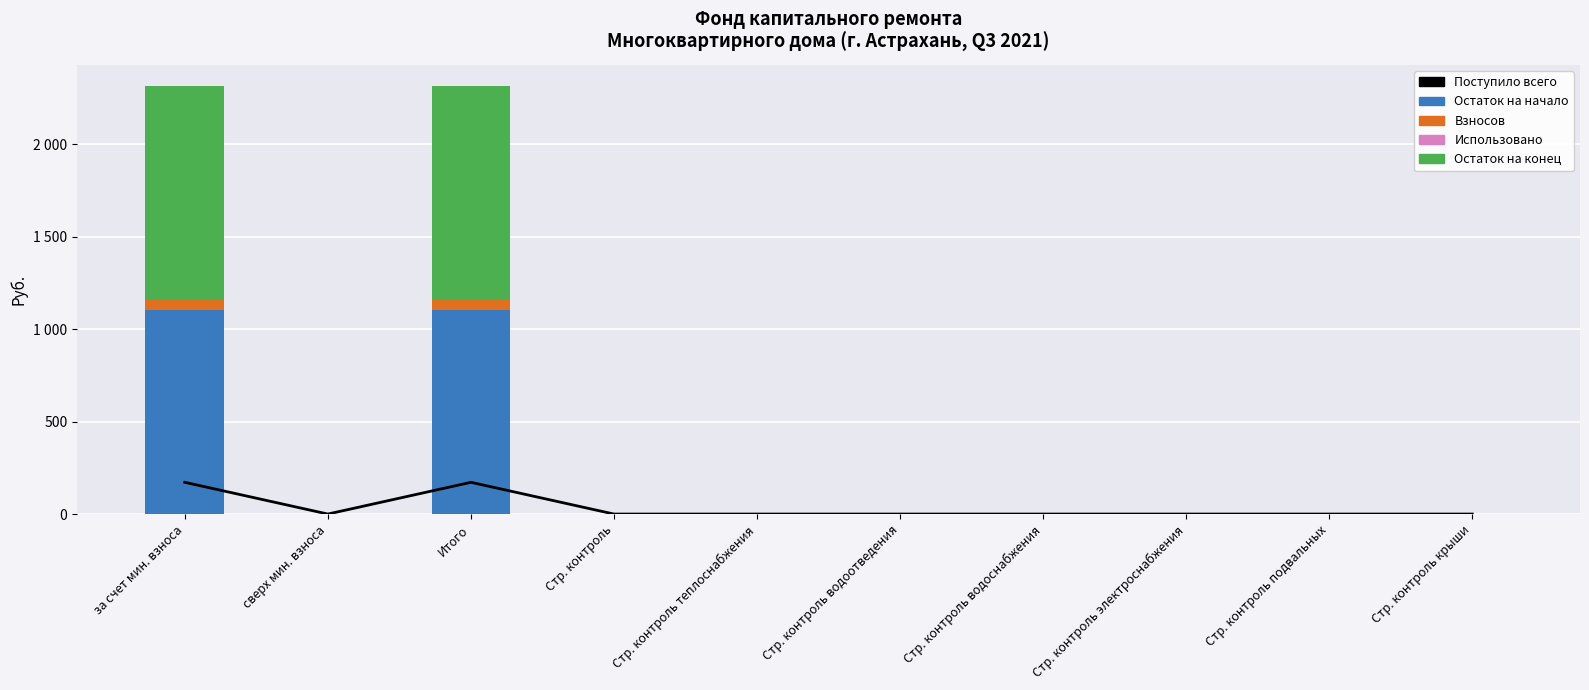

What is the greatest value displayed?

1157.5